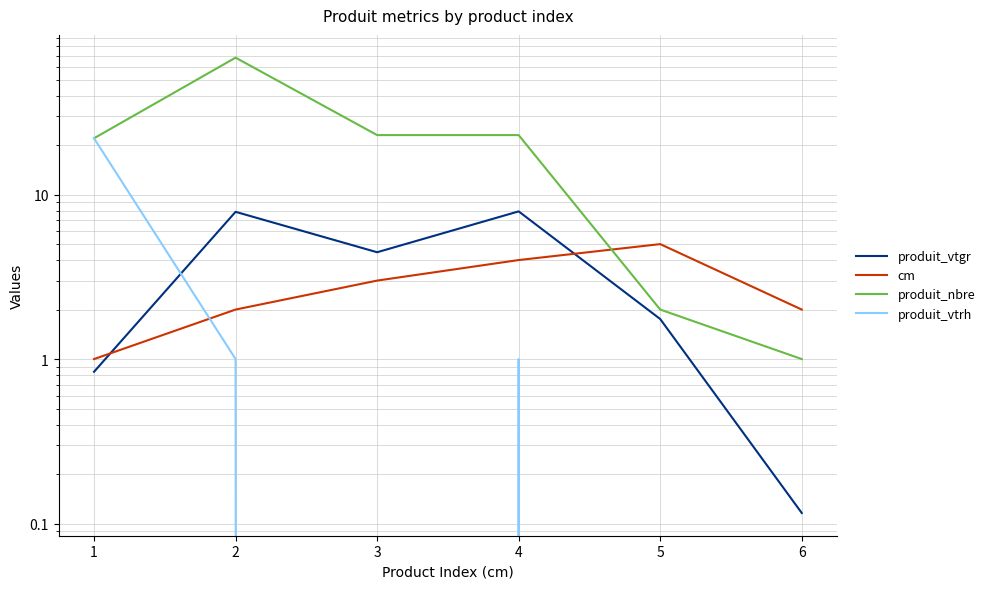

Does the chart have visible grid lines?

Yes